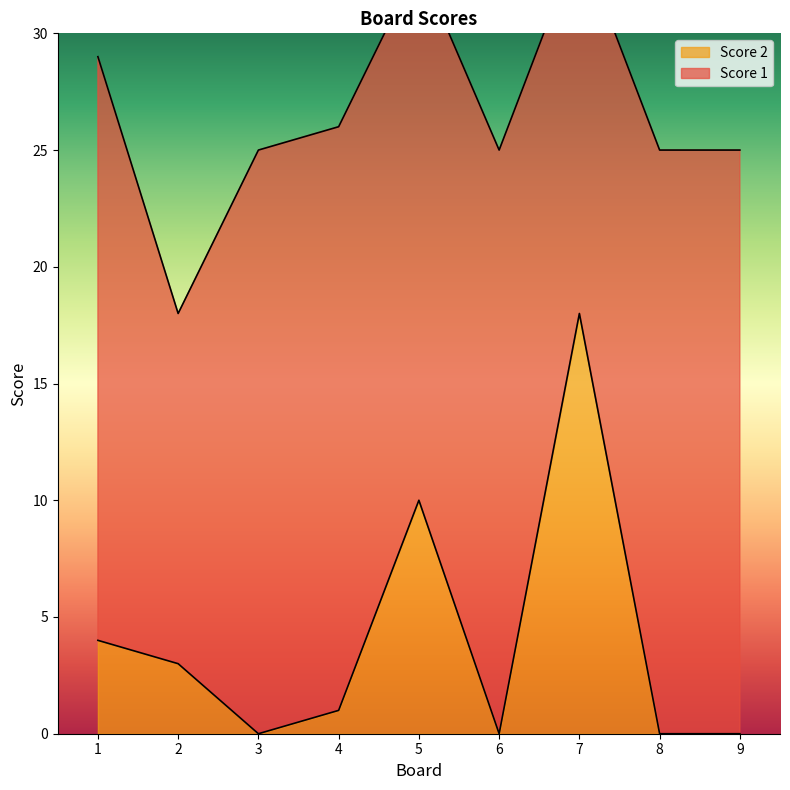

What is the difference between the values at 4 and 1?

3